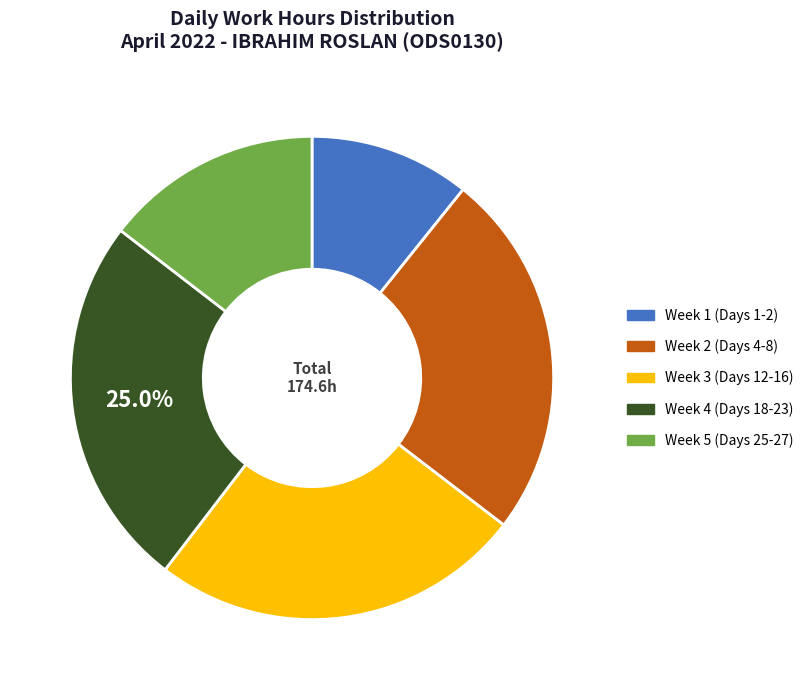

Which has a higher value, Week 1 (Days 1-2) or Week 3 (Days 12-16)?

Week 3 (Days 12-16)